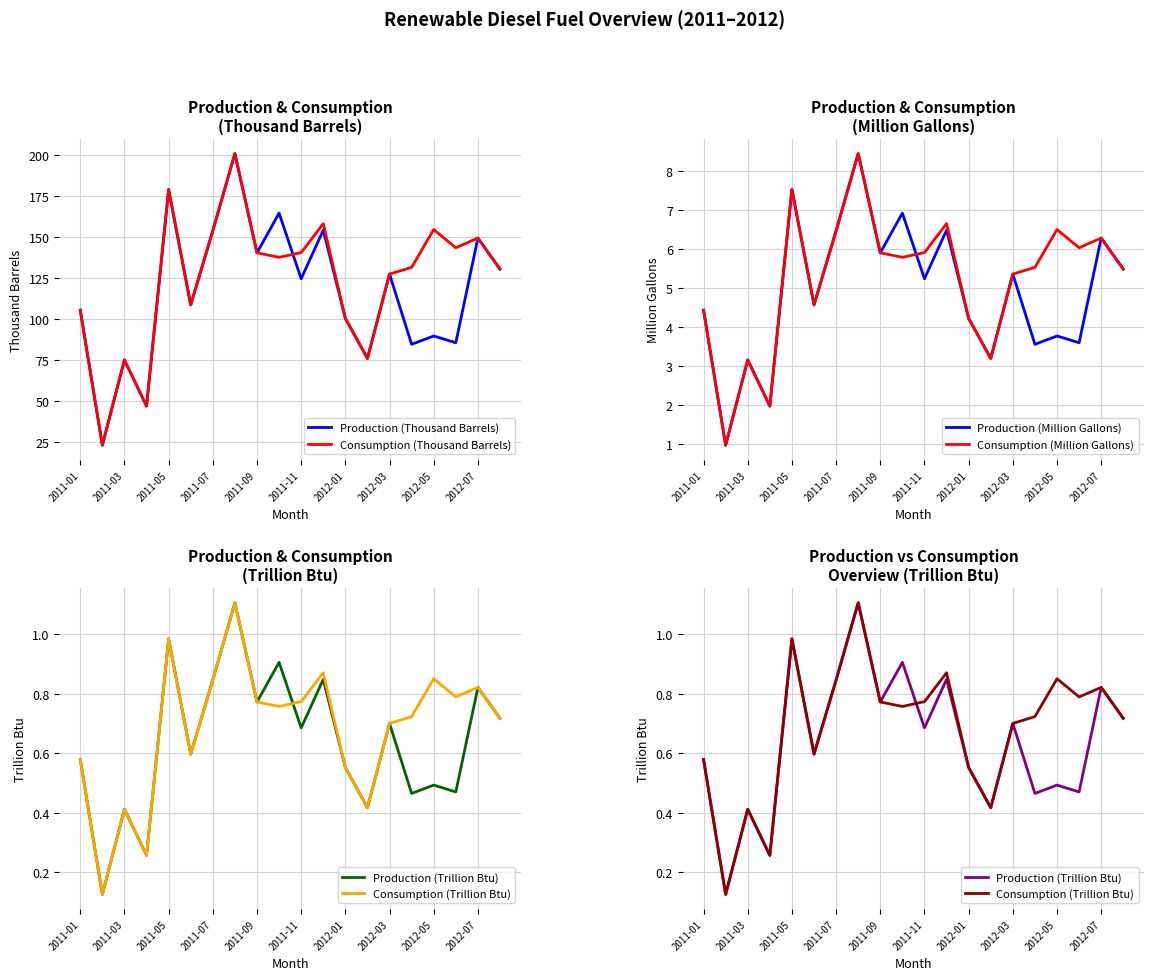

True or false: Production (Million Gallons) and Production (Trillion Btu) intersect in this chart.

False